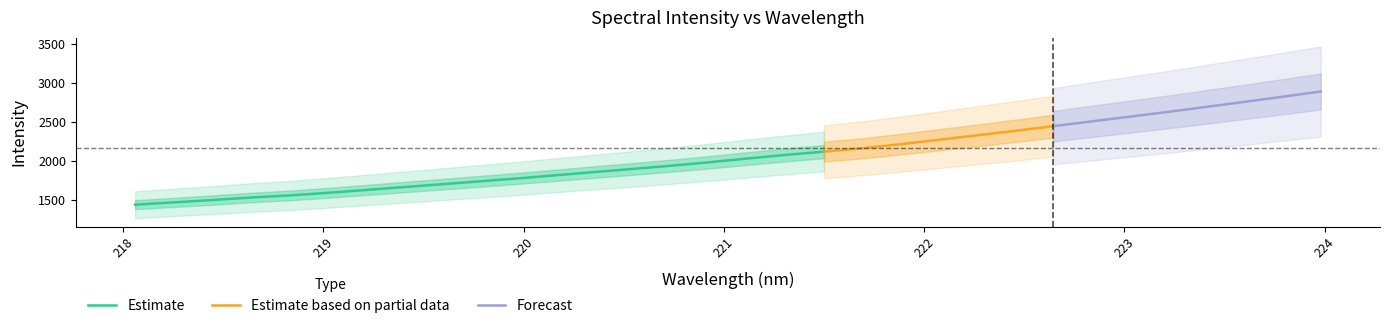

What is the highest value of the y series?

2888.9